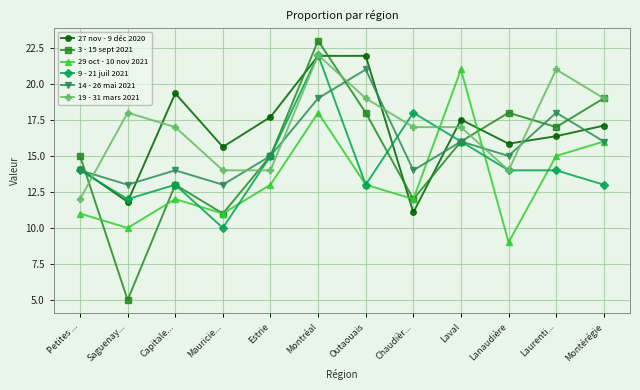

Which series ends up on top after the final intersection of 3 - 15 sept 2021 and 29 oct - 10 nov 2021?

3 - 15 sept 2021